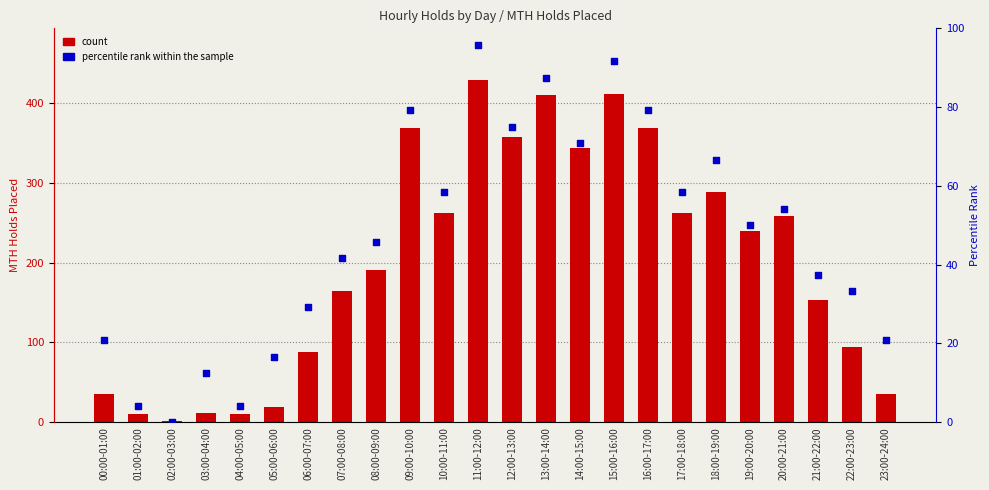

What are all the series names shown in the legend?

count, percentile rank within the sample